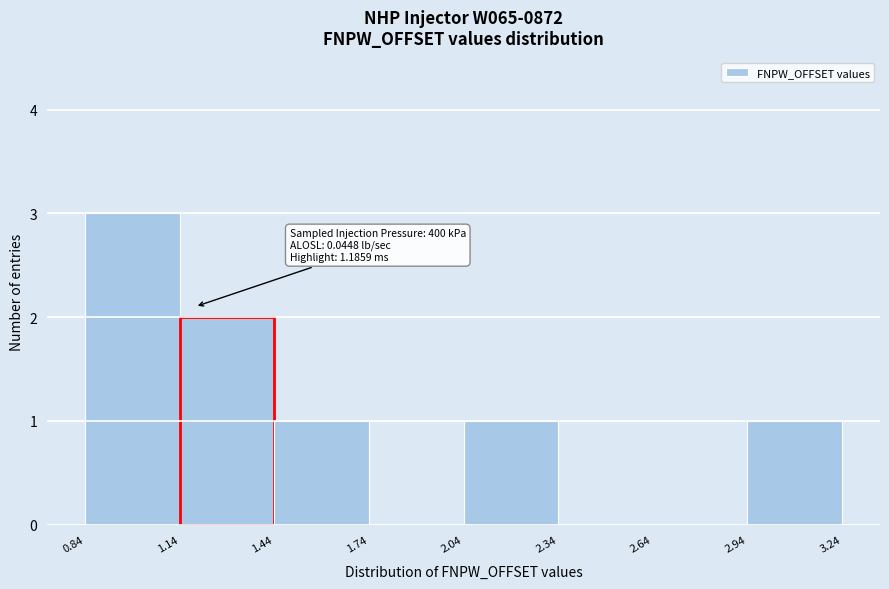

Which range on the x-axis has the tallest bar?

0.84 to 1.14